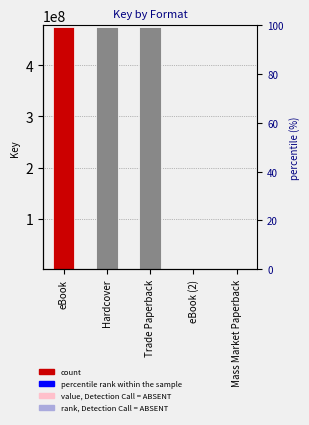

Which category has the highest value across all series?

eBook